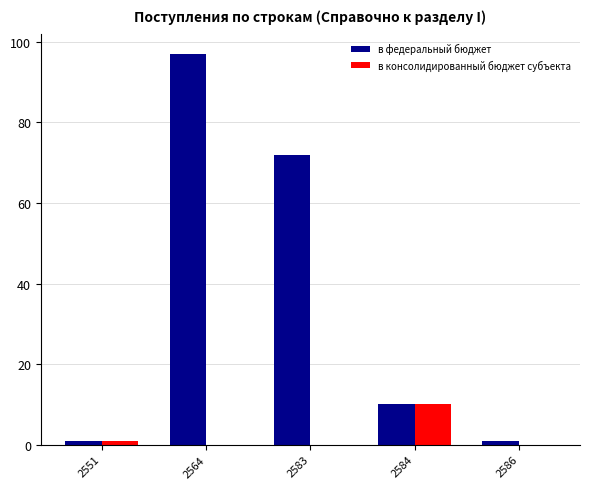

Which series changed the most between 2551 and 2564?

в федеральный бюджет